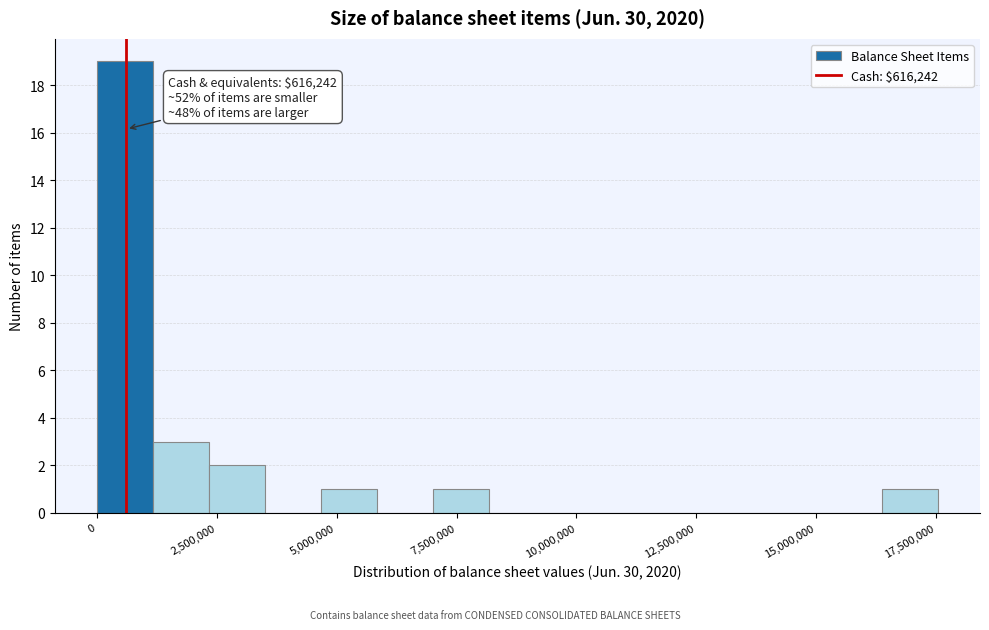

Around what value on the x-axis is the tallest bar? Give the approximate position of its centre, as read against the axis.

500000